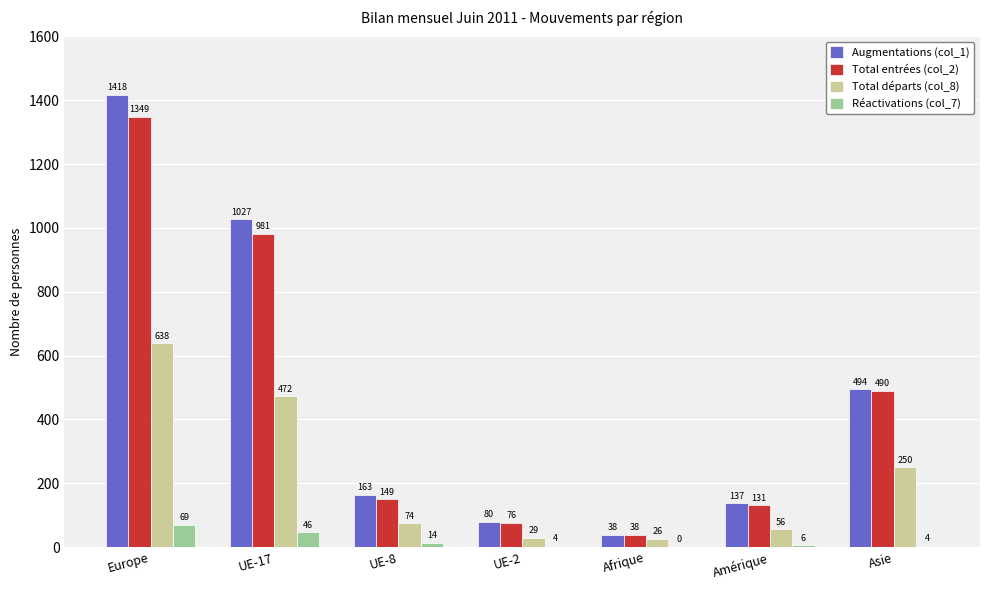

Which series has the largest total across all categories?

Augmentations (col_1)